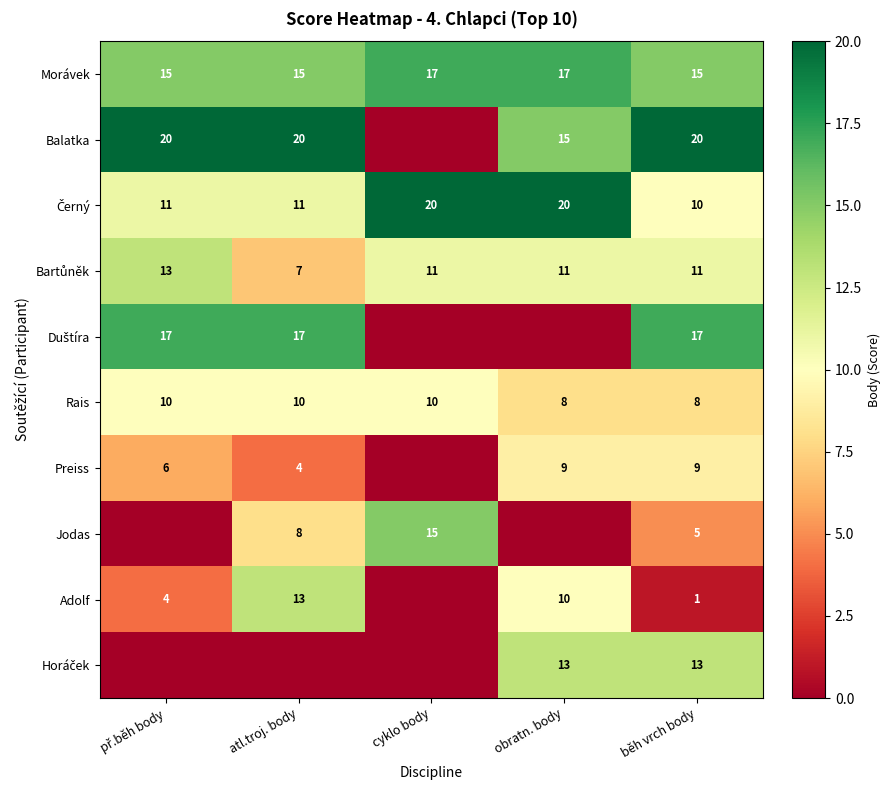

What is the difference between the Balatka values at běh vrch body and obratn. body?

5